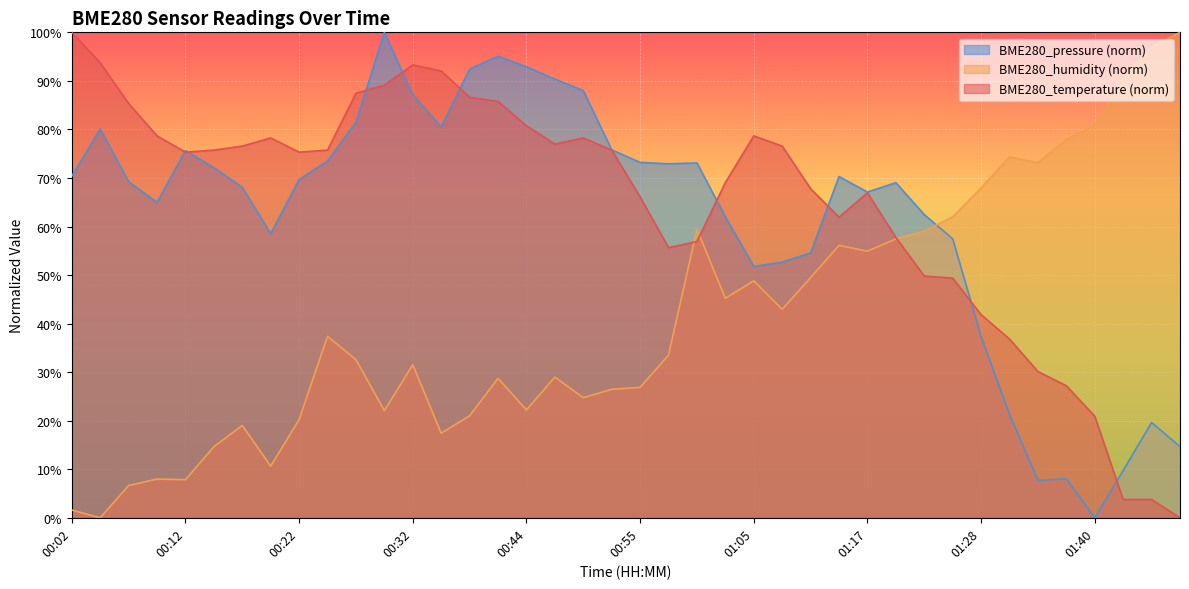

Read the BME280_humidity value at 00:38.

21.0